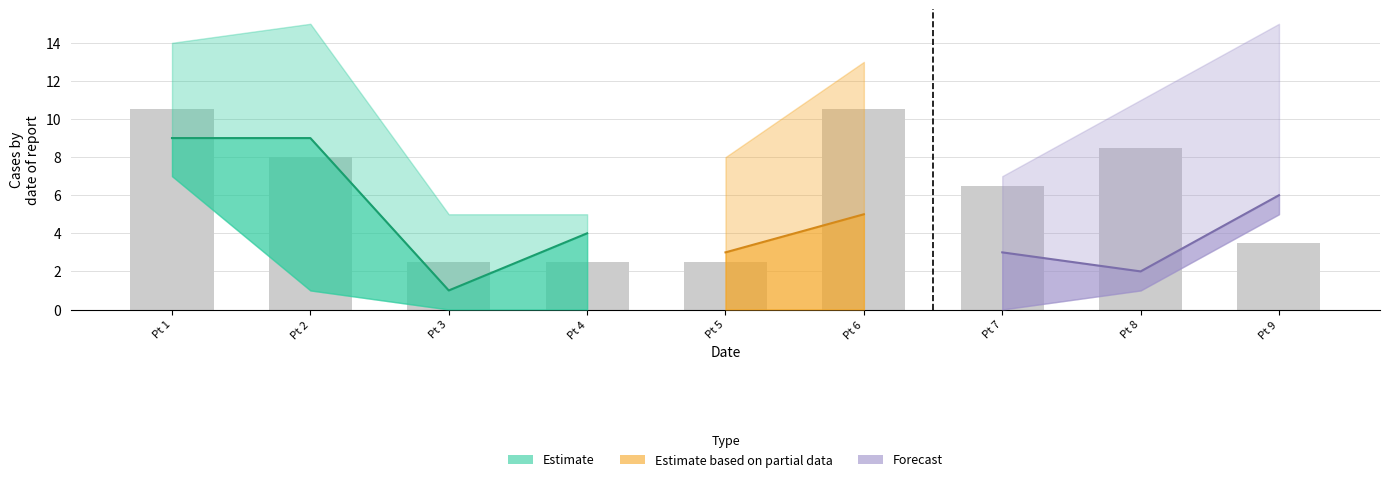

What is the spread (max minus min) of values at 2?

8